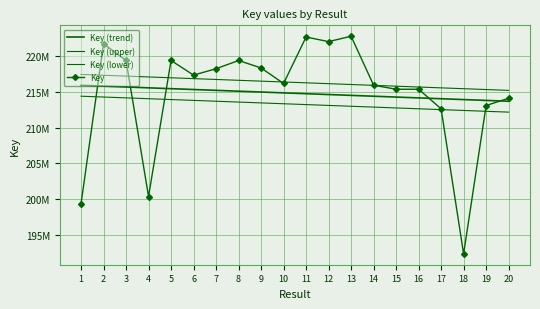

True or false: Key (trend) and Key (lower) intersect in this chart.

False